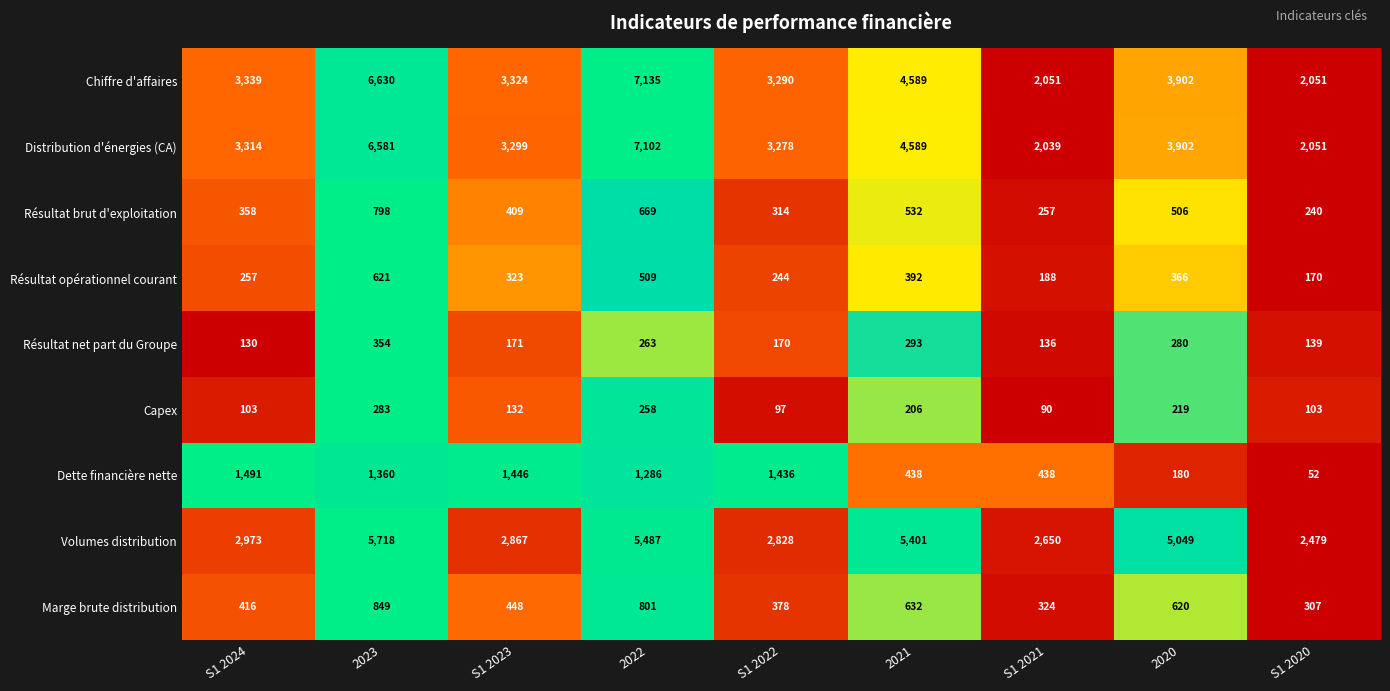

What is the sum of the Résultat net part du Groupe values at 2023 and S1 2022?

524